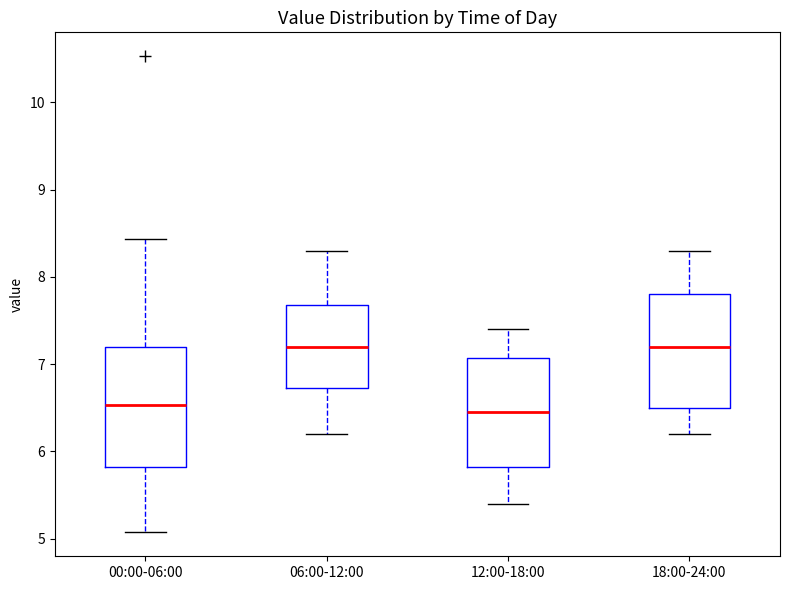

Reading left to right, read every box against the y-axis: the position of its median line, the range the box covers, and the ends of its whiskers. The values are not printed on the chart, so give them approximately, as read against the axis.

00:00-06:00: median 6.5, box 5.8 to 7.2, whiskers 5.1 to 8.4
06:00-12:00: median 7.2, box 6.7 to 7.7, whiskers 6.2 to 8.3
12:00-18:00: median 6.5, box 5.8 to 7.1, whiskers 5.4 to 7.4
18:00-24:00: median 7.2, box 6.5 to 7.8, whiskers 6.2 to 8.3